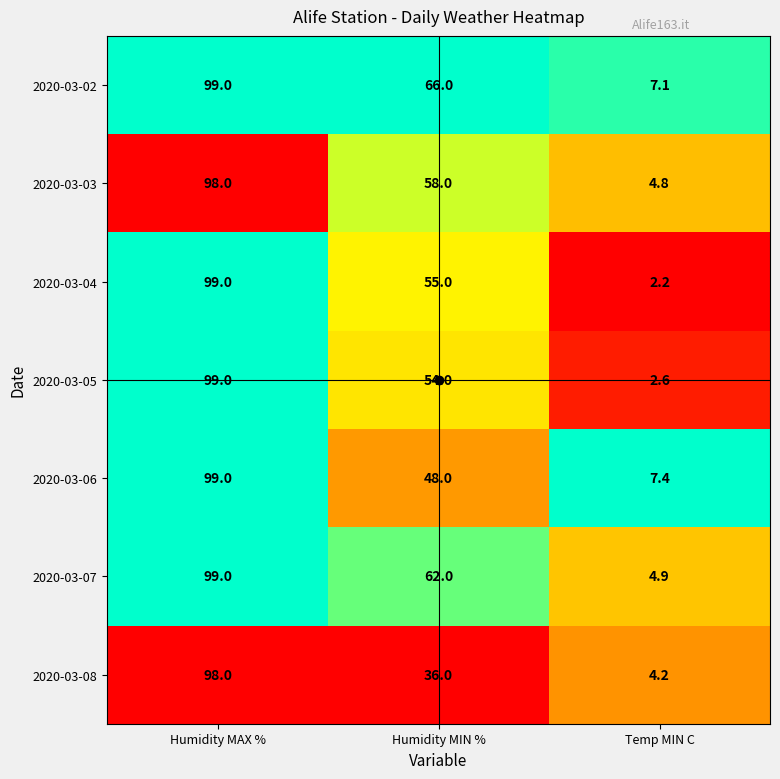

True or false: 2020-03-08 has a value of 4.2 at Temp MIN C.

True